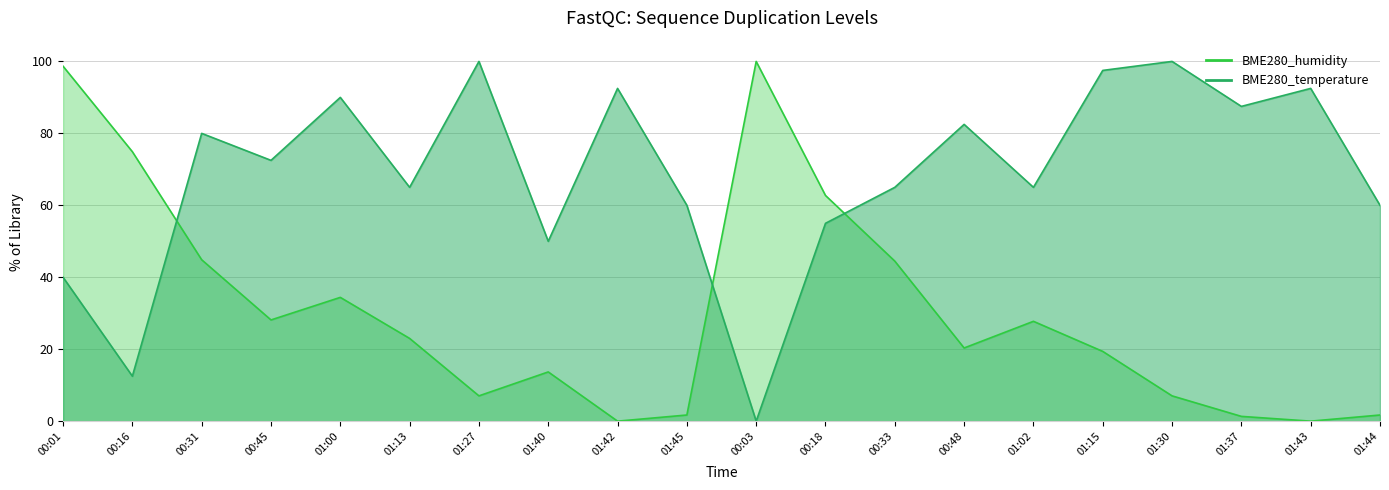

At which category does BME280_humidity reach its first local peak?

01:00